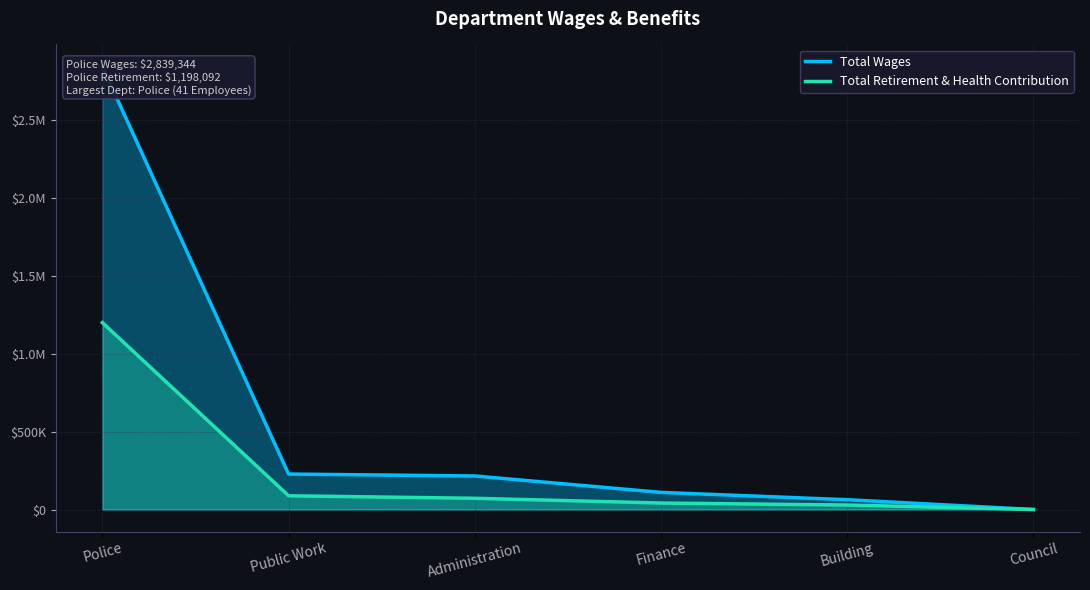

Does the chart have visible grid lines?

Yes